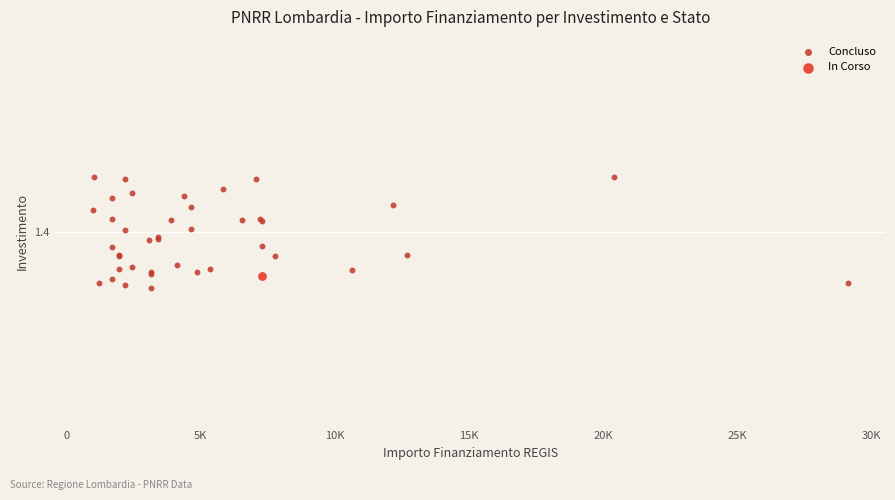

What are all the series names shown in the legend?

Concluso, In Corso